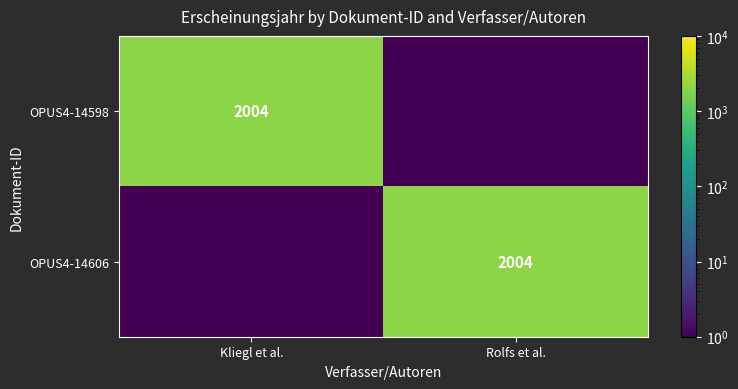

The value of OPUS4-14598 at Kliegl et al. is 2004.0. True or false?

True